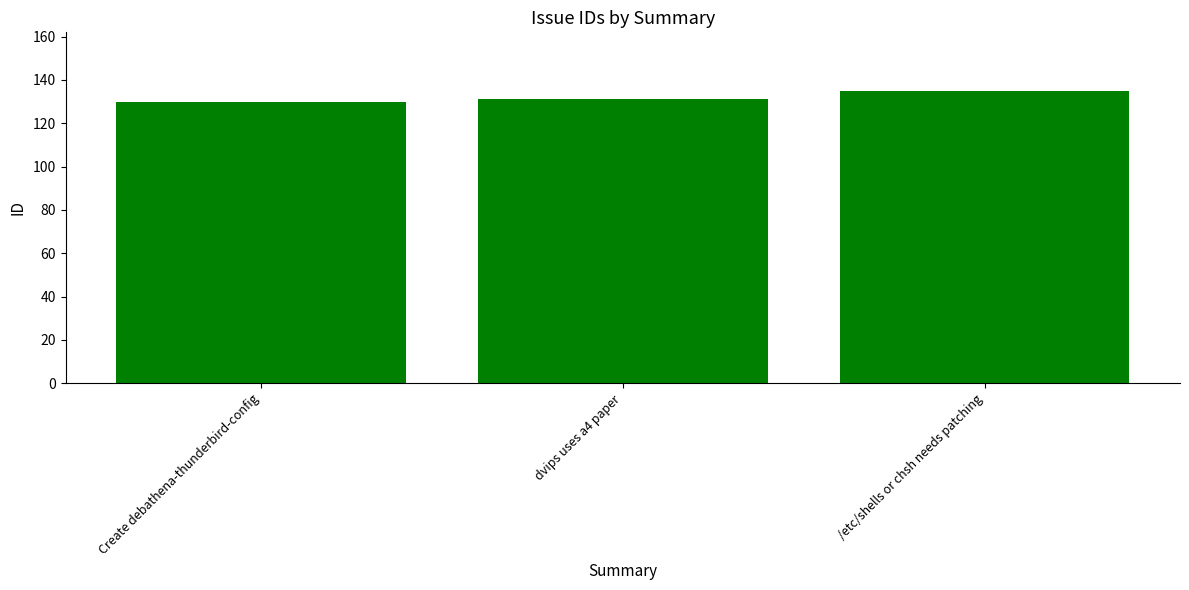

True or false: the data shows 206 at Create debathena-thunderbird-config.

False